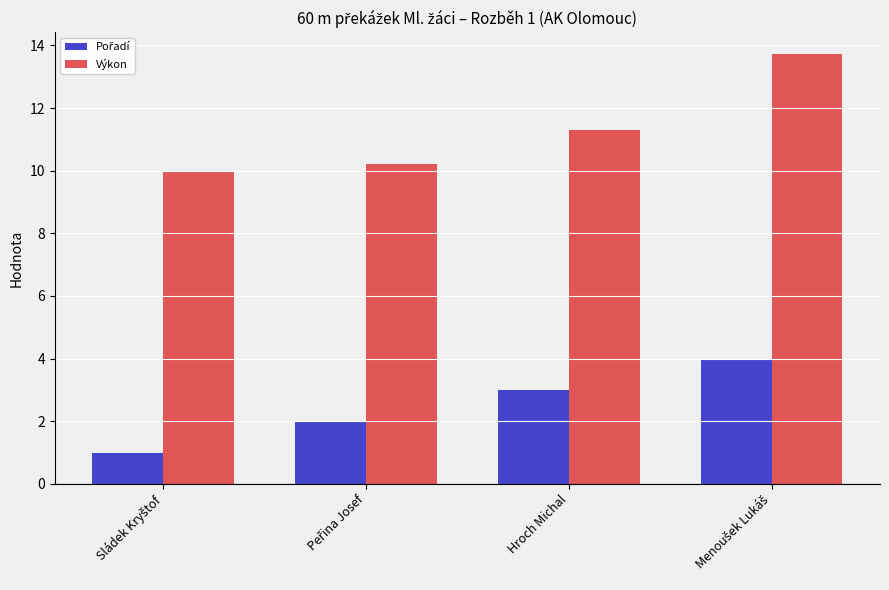

What is the greatest value displayed?

13.7